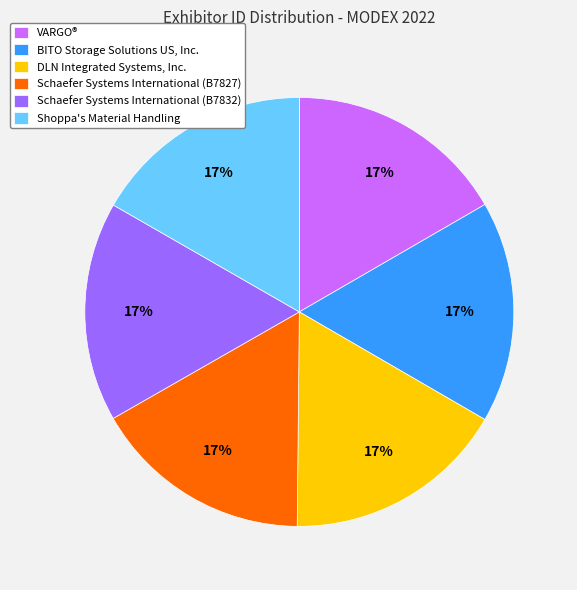

To the nearest percent, what portion does BITO Storage Solutions US, Inc. represent?

17%